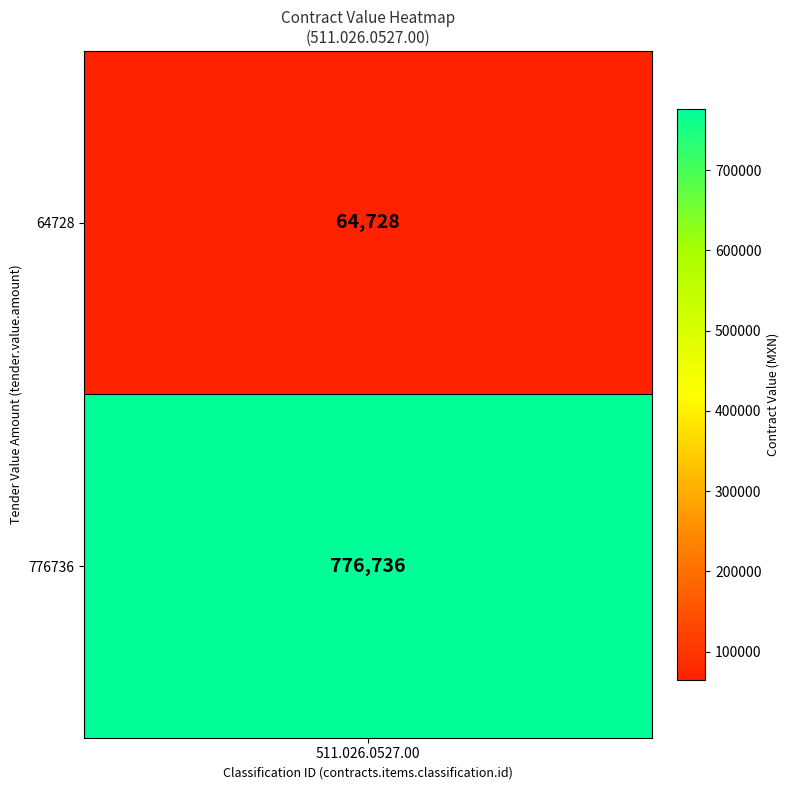

At which category is the sum across all series the highest?

511.026.0527.00